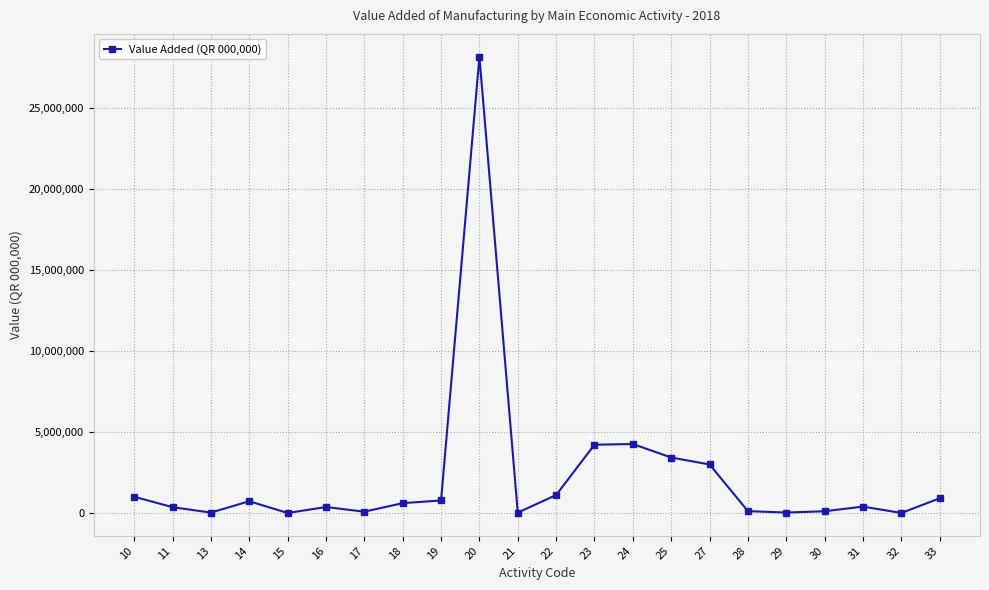

What is the value of the 6th point from the left?

373190